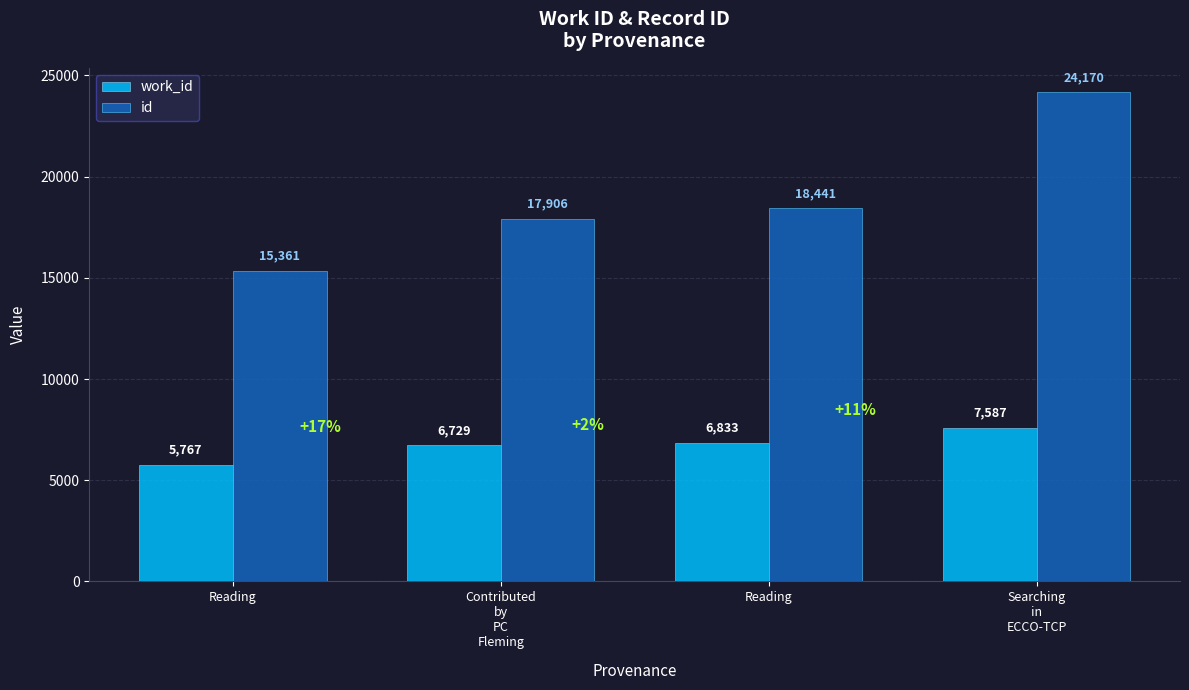

The id series shows 17906 at Contributed
by
PC
Fleming. True or false?

True